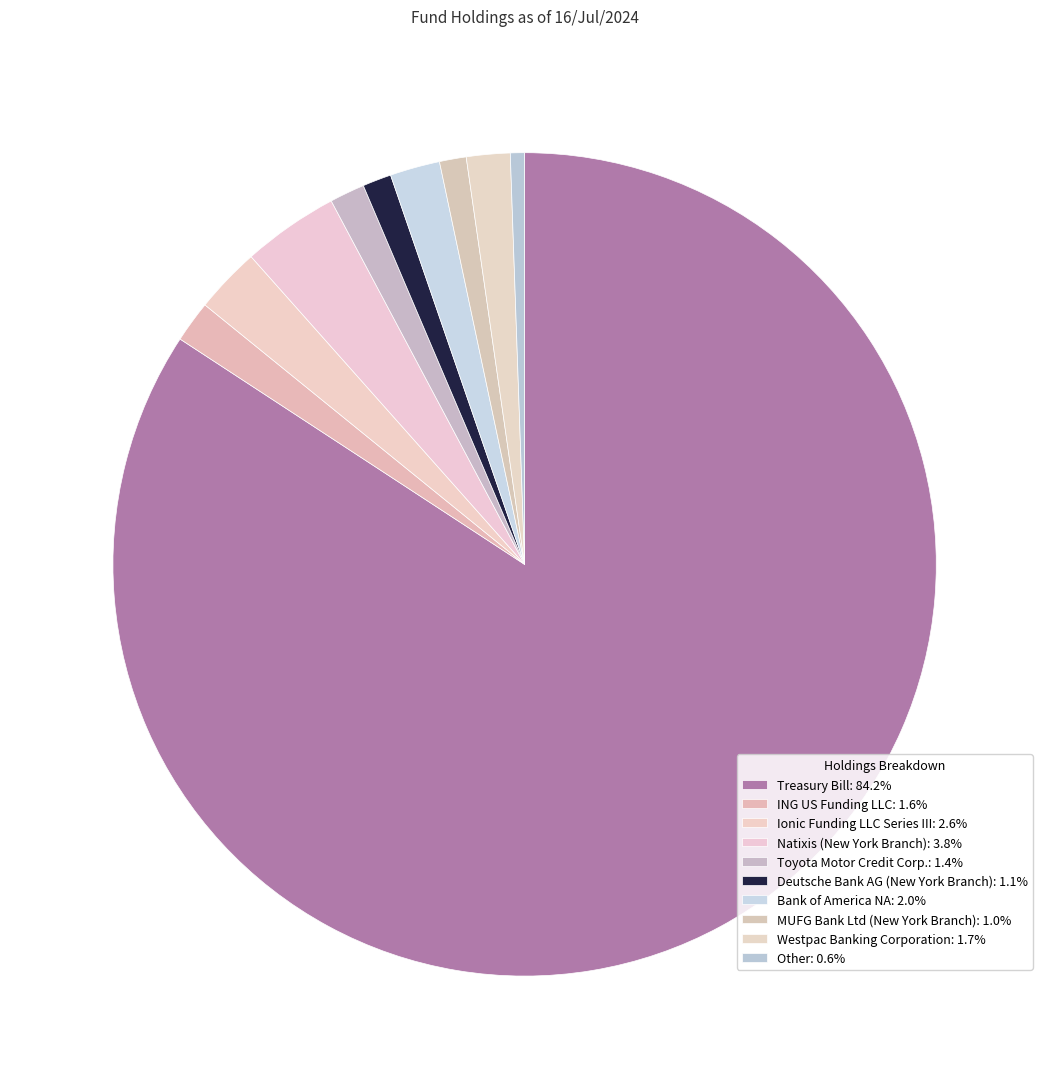

To the nearest percent, what is the difference between the Ionic Funding LLC Series III and Other slice percentages?

2%